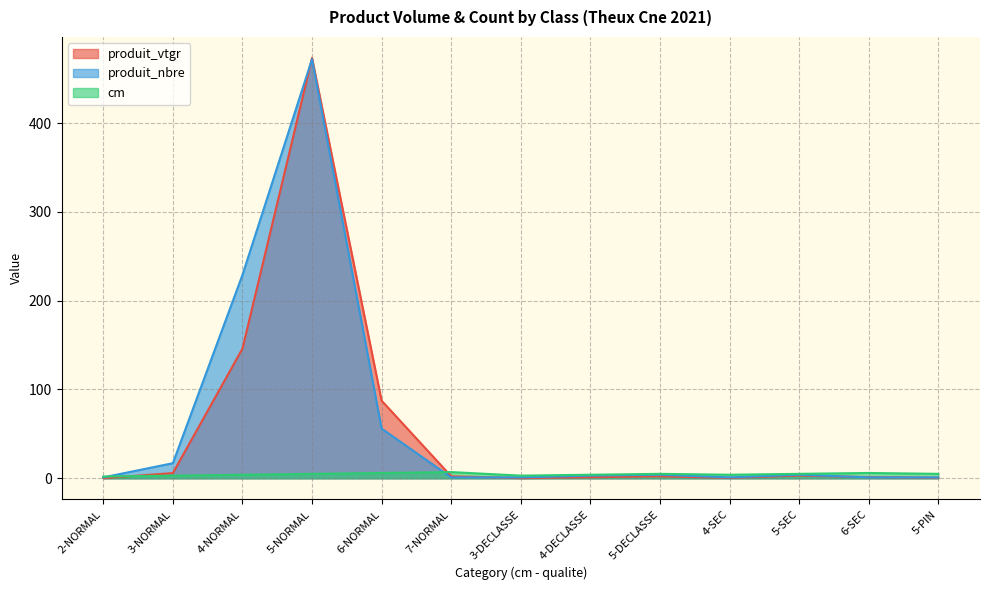

At which category does the chart reach its peak across all series?

5-NORMAL